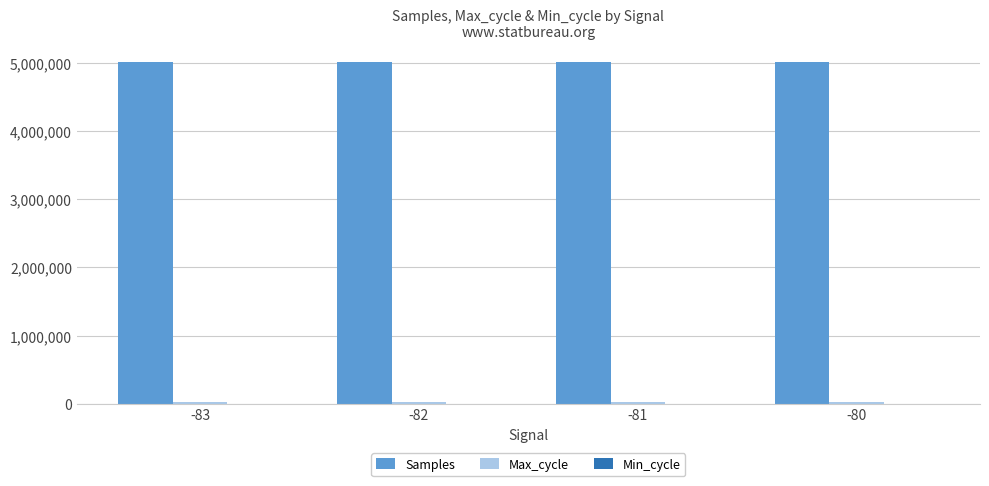

The value of Samples at -82 is 5016985.7. True or false?

True